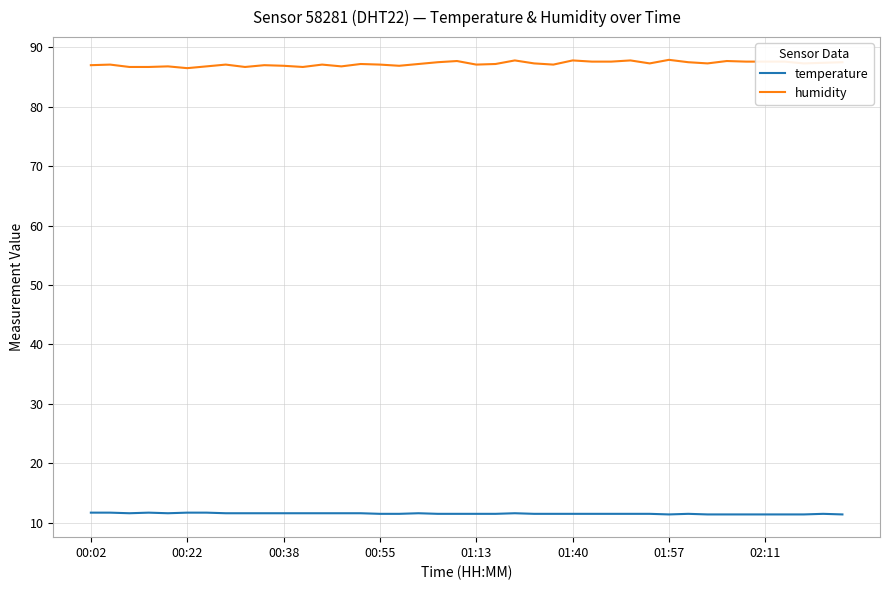

What are all the series names shown in the legend?

temperature, humidity